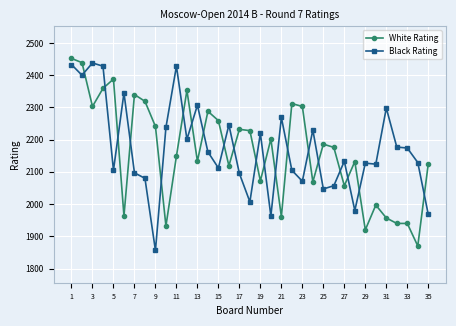

What is the minimum value shown in the chart?

1856